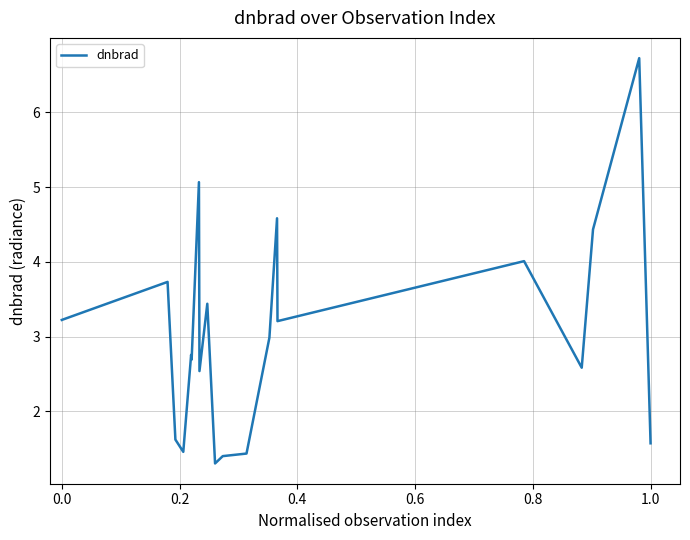

What is the maximum value shown in the chart?

6.7